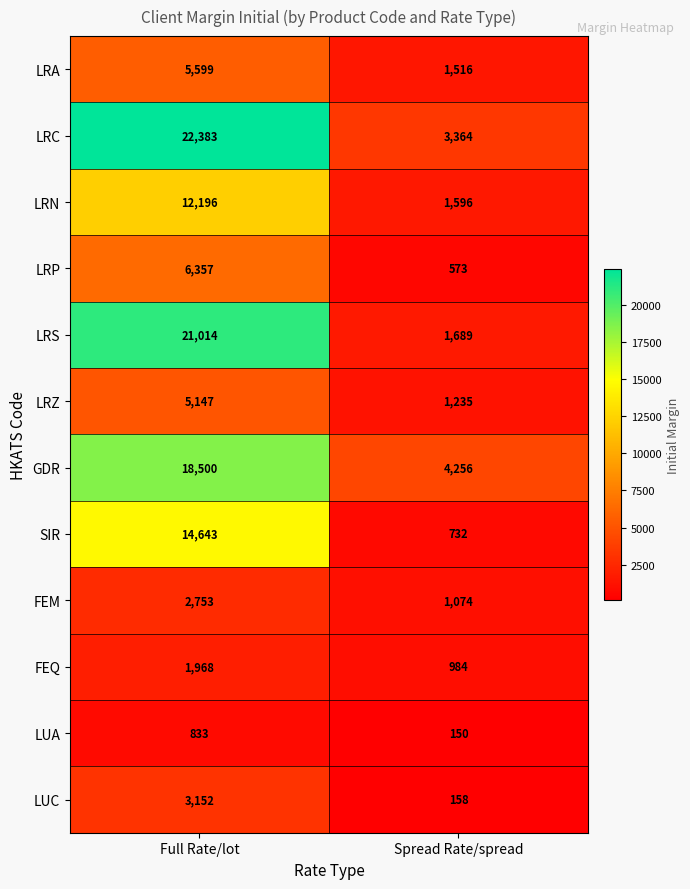

What is the approximate value of LRZ at Spread Rate/spread, to the nearest 100?

1200